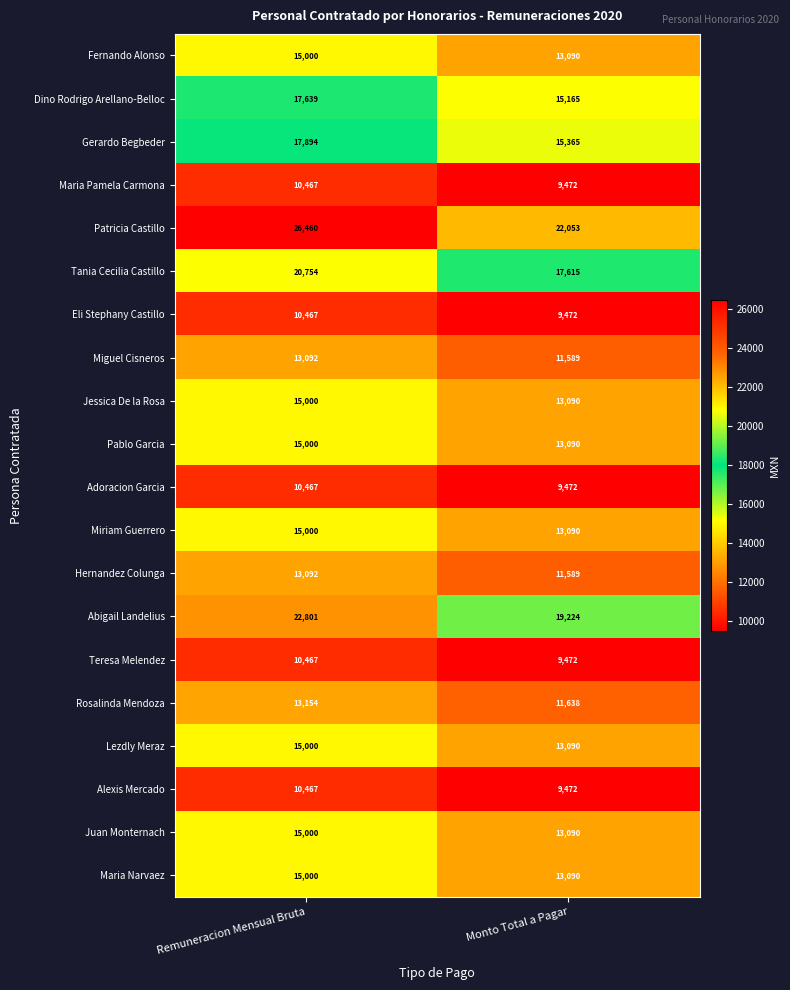

At how many categories does at least one series exceed 14433?

2